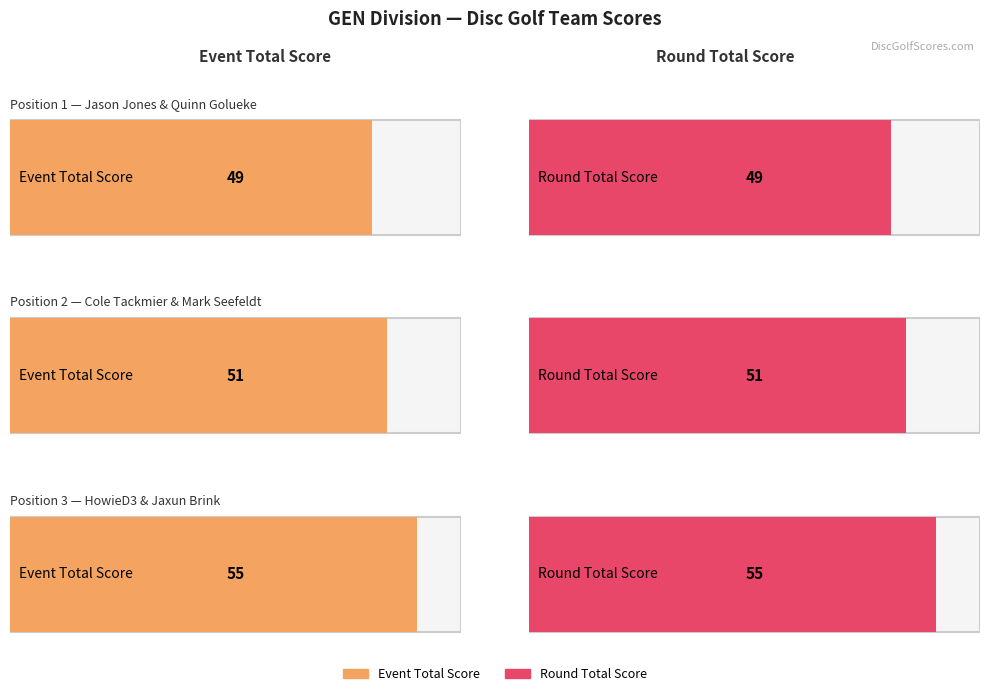

Count the event_total_score values in the range 49 to 55.

3